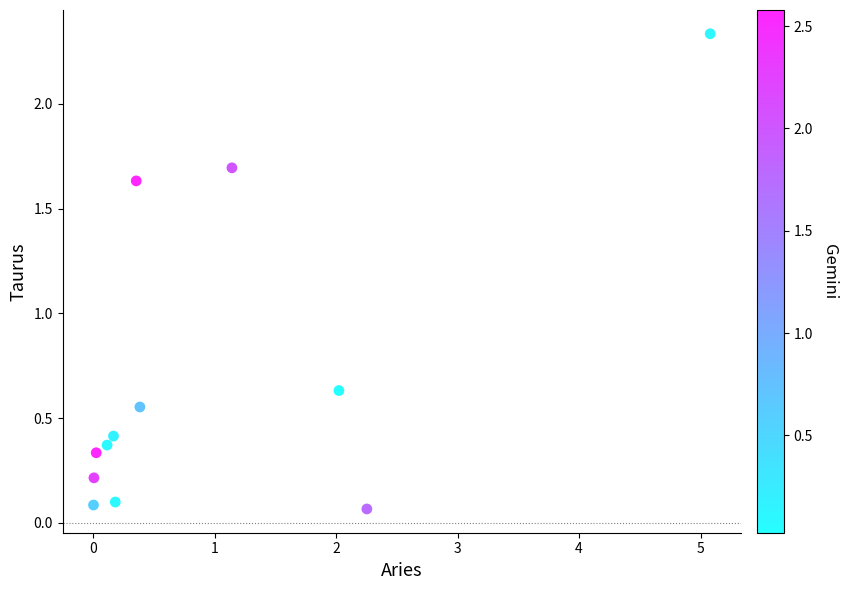

What is the average Y value?

0.7